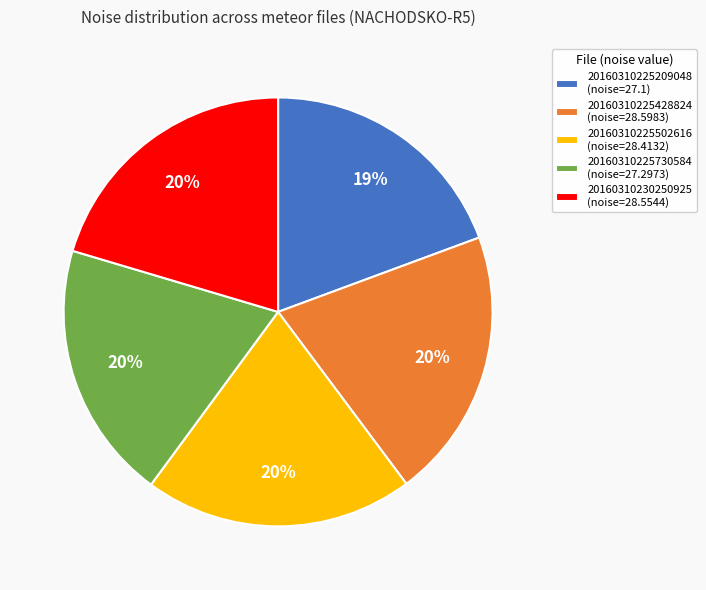

To the nearest percent, what is the difference between the largest and smallest slice percentages?

1%